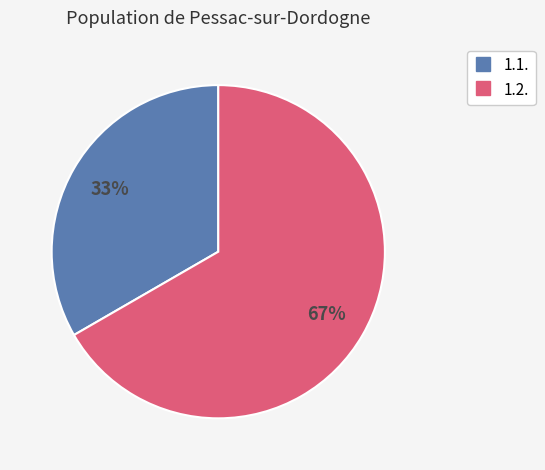

Which slice is the smallest?

1.1.